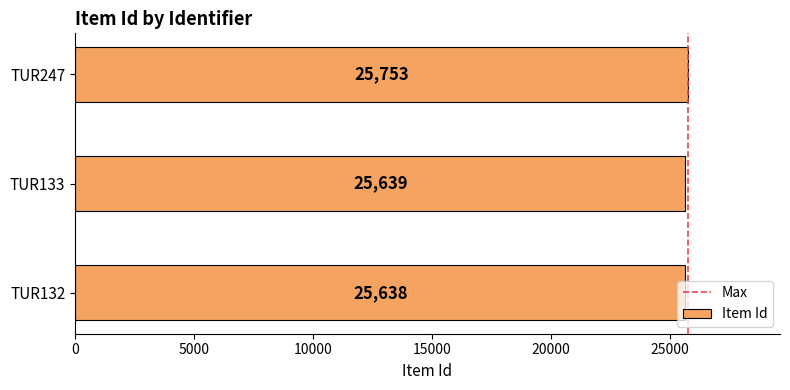

The chart shows a value of 42787 at TUR247. True or false?

False